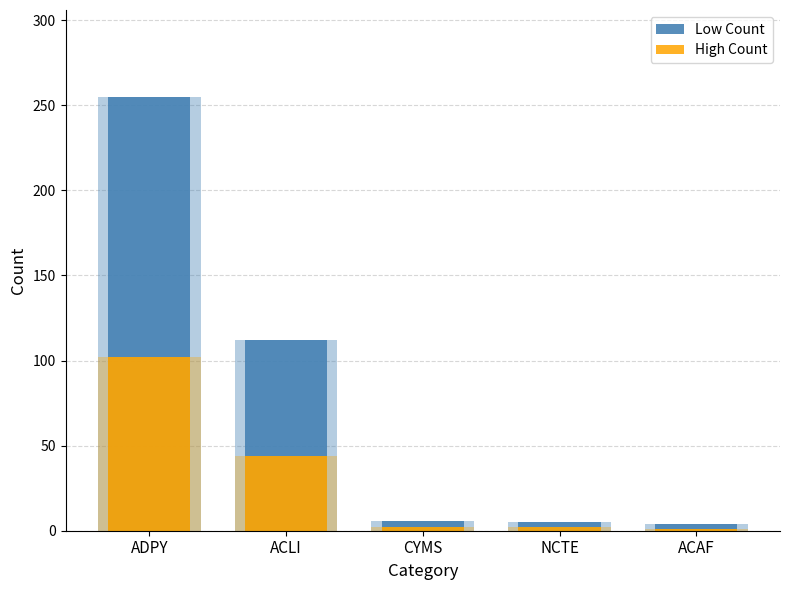

What is the sum of all Low Count values?

382